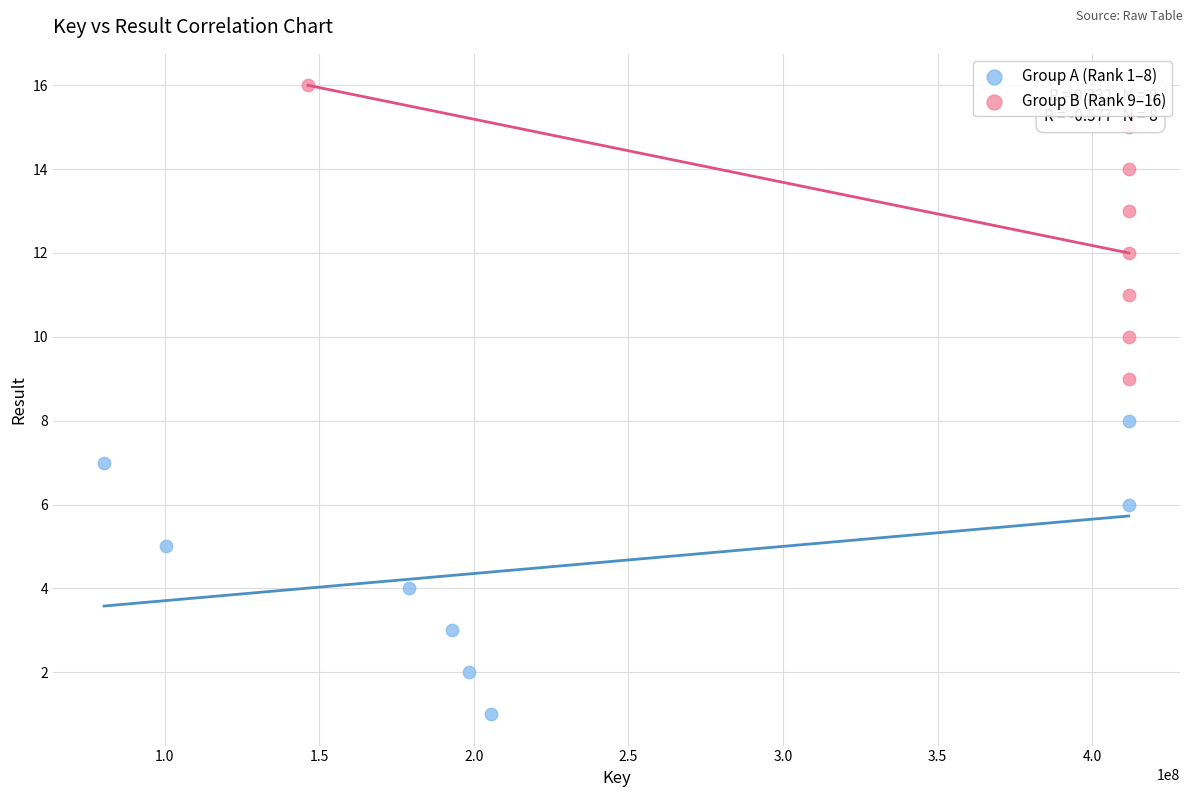

Which series reaches the maximum Y coordinate?

Group B (Rank 9–16)